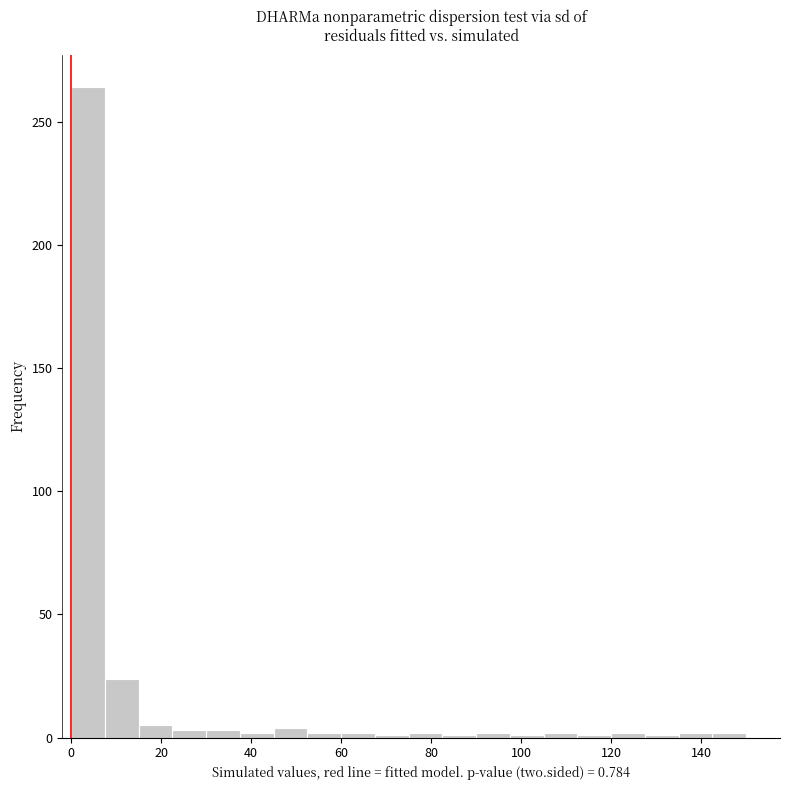

Read against the x-axis, roughly where is the centre of the tallest bar?

4